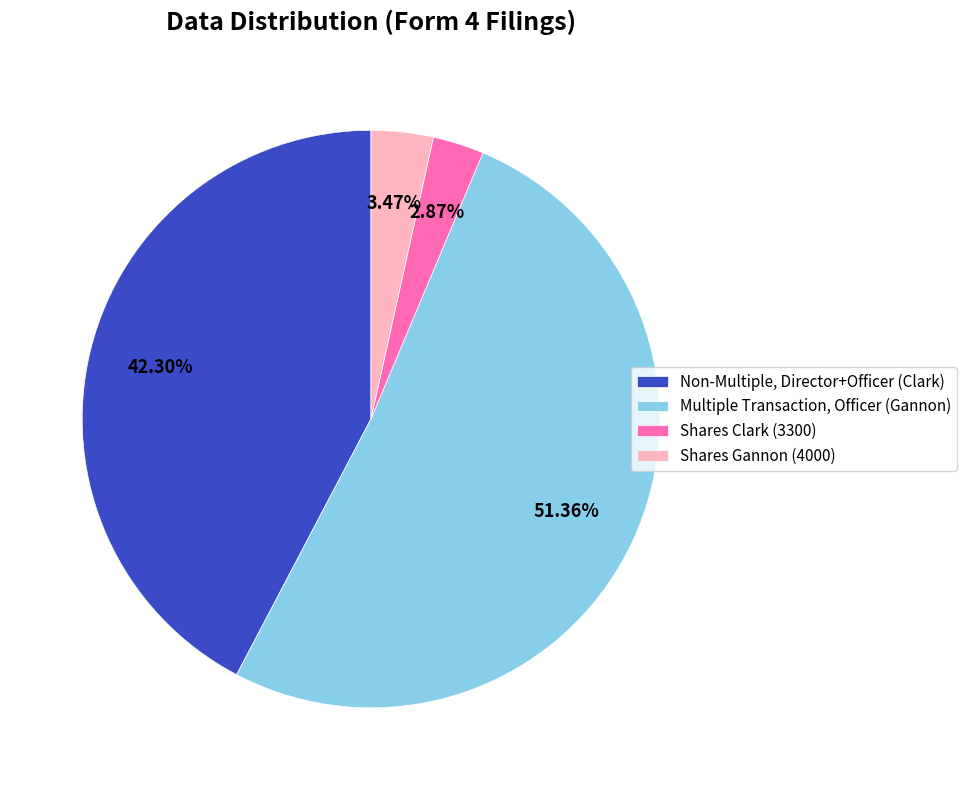

Between Shares Gannon (4000) and Multiple Transaction, Officer (Gannon), which is larger?

Multiple Transaction, Officer (Gannon)